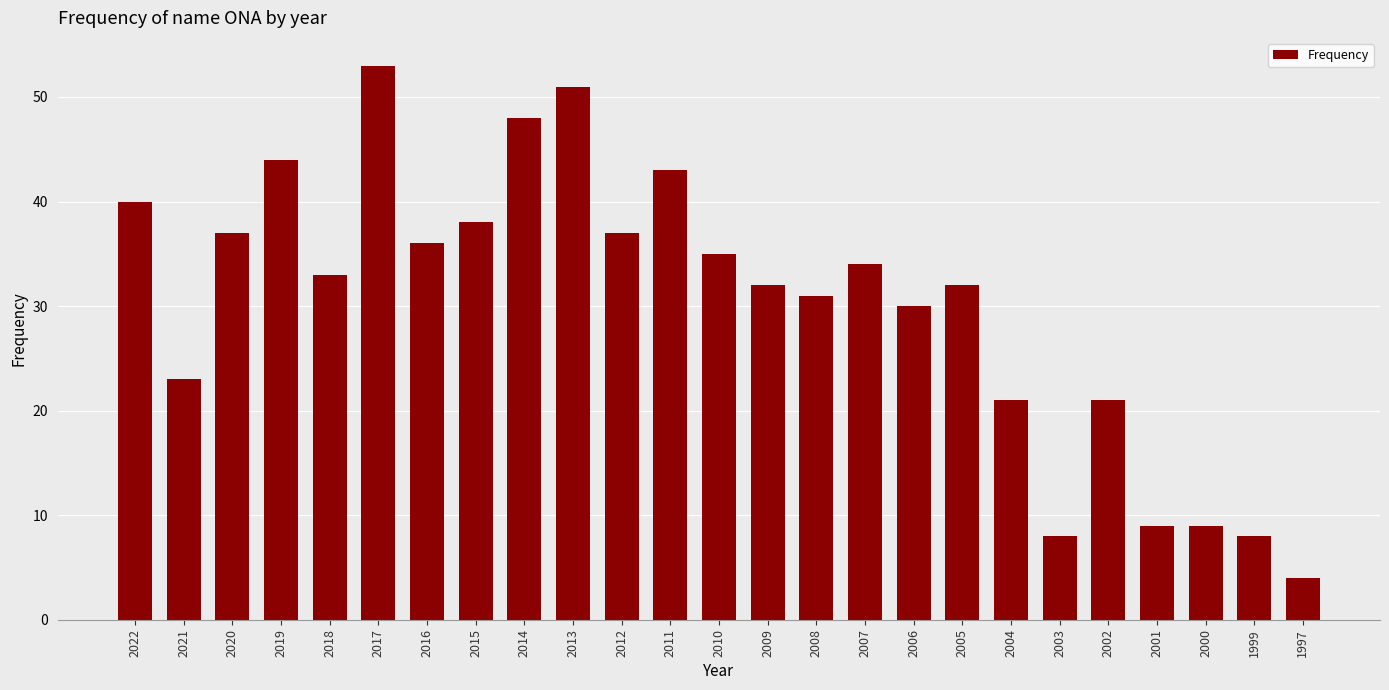

Where is the data nearest to the value 28?

2006